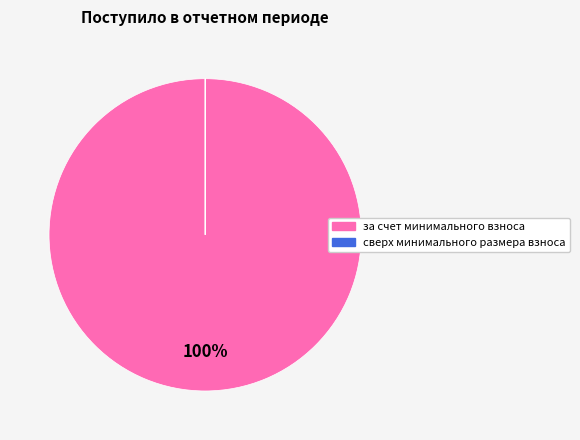

What is the largest slice in the pie chart?

за счет минимального взноса